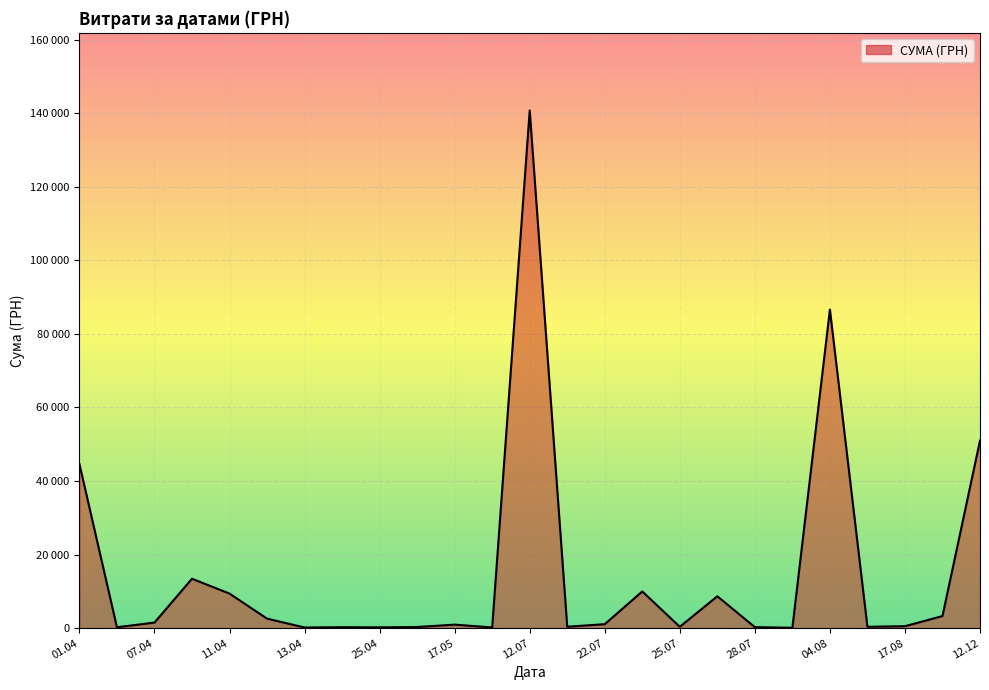

Is this an area chart (filled region under the line)?

Yes